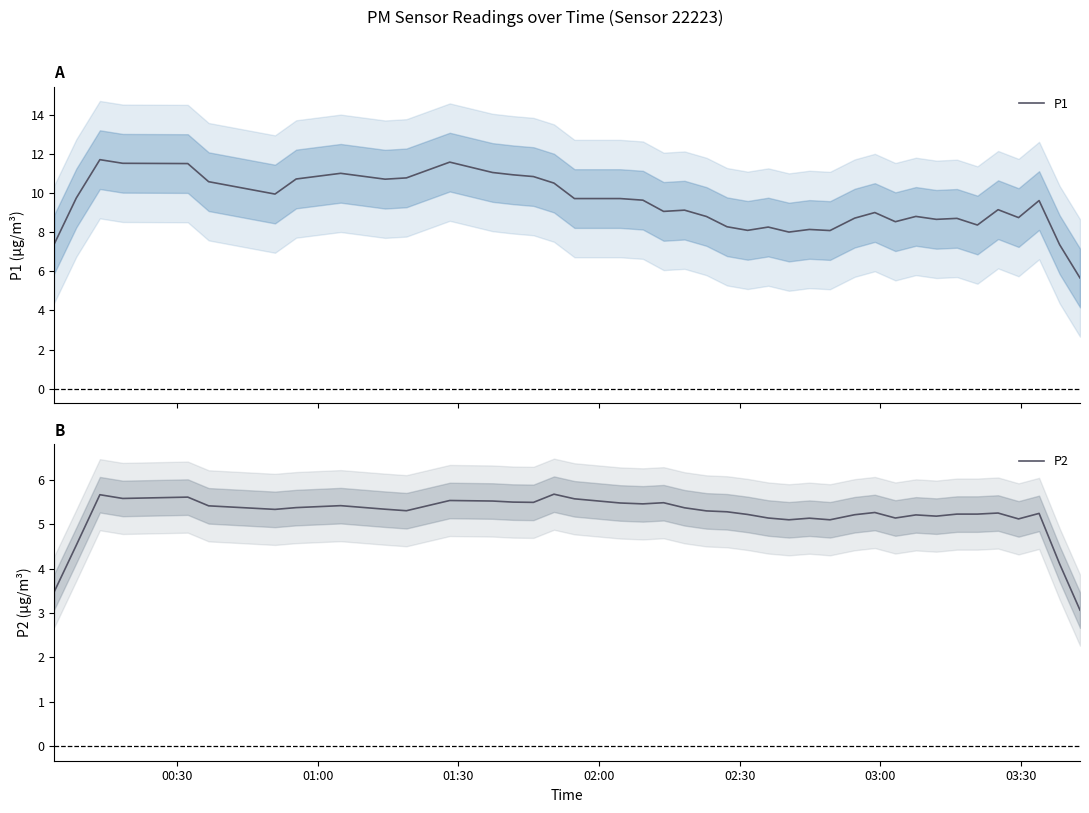

Rank the series by their maximum value, from highest to lowest.

P1, P2